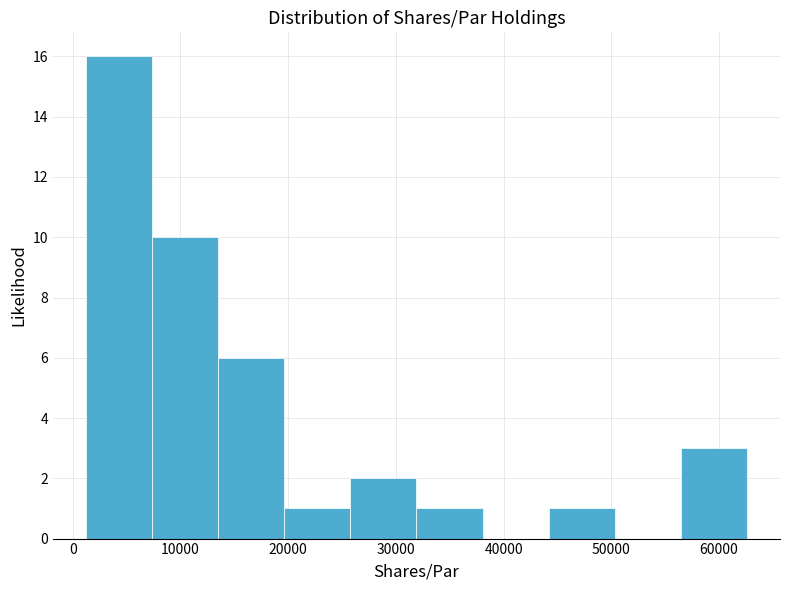

Reading left to right, transcribe this chart: for each bar, give the range it covers on the x-axis and its height. Neither the bar edges nor the heights are printed on the chart, so give them approximately, as read against the axes.

1000 to 7000: 16
7000 to 14000: 10
14000 to 20000: 6
20000 to 26000: 1
26000 to 32000: 2
32000 to 38000: 1
38000 to 44000: 0
44000 to 50000: 1
50000 to 56000: 0
56000 to 63000: 3